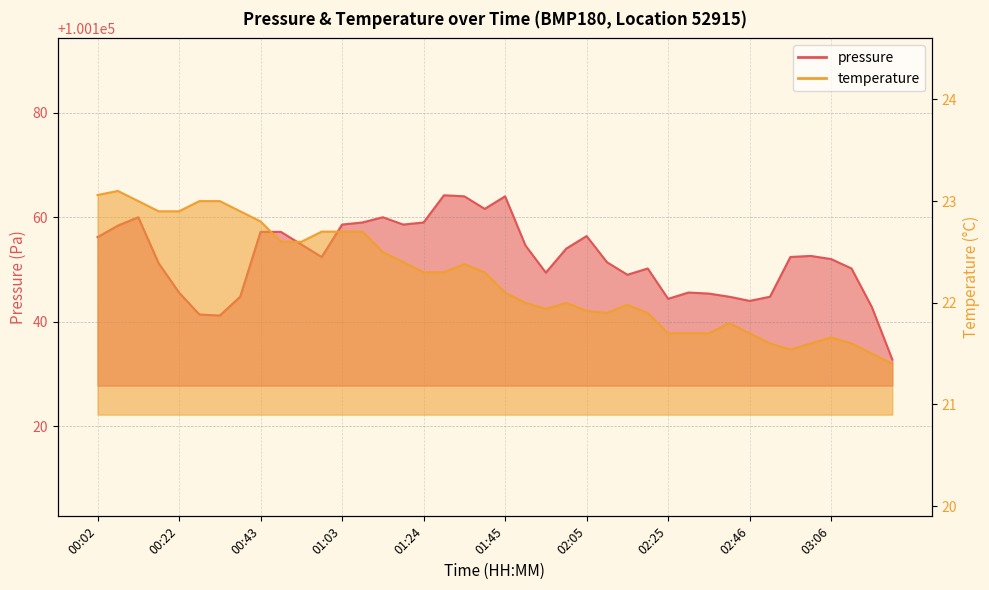

Which series has the largest total across all categories?

pressure